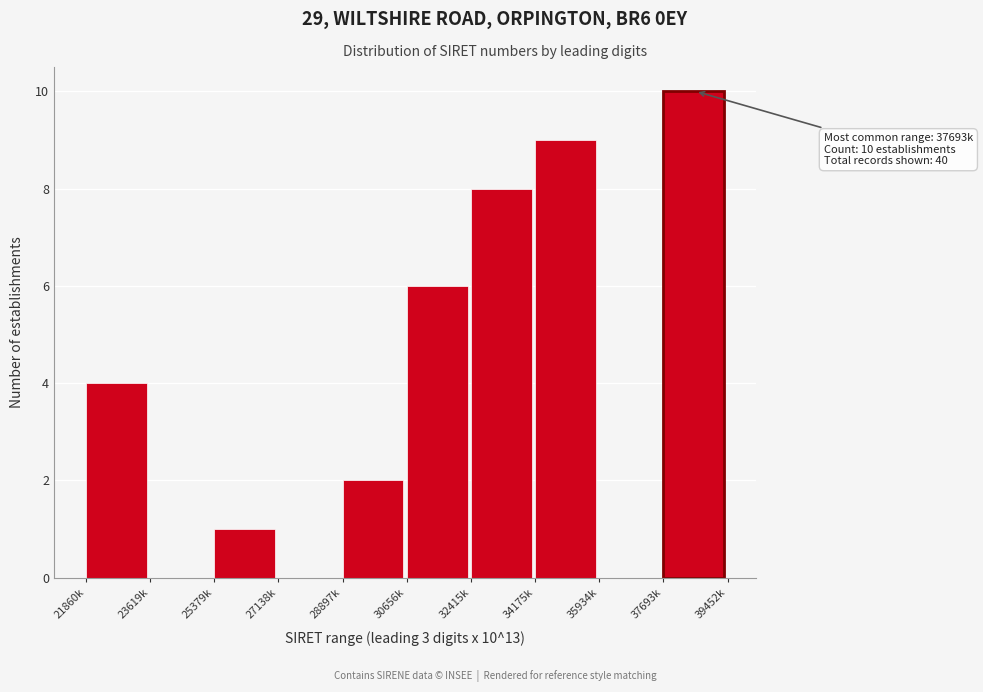

Reading left to right, list all the values displayed in this chart.

21860k=4	23619k=0	25379k=1	27138k=0	28897k=2	30656k=6	32415k=8	34175k=9	35934k=0	37693k=10